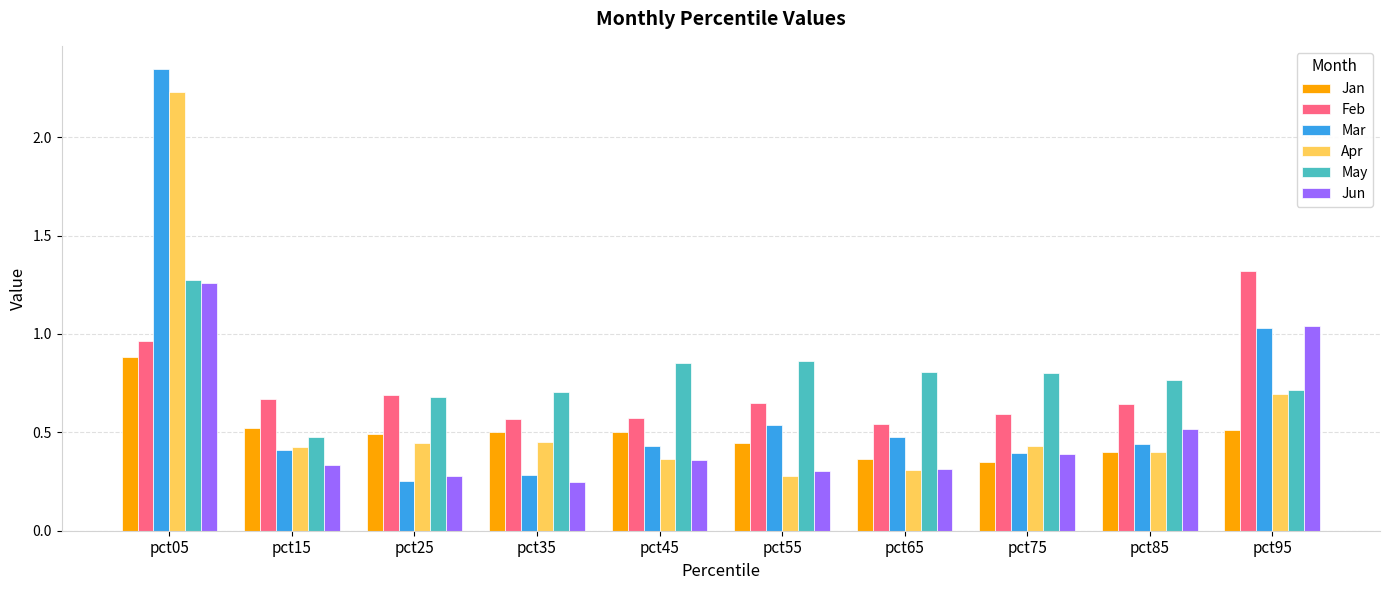

Is it true that Apr equals 0.4 at pct55?

False